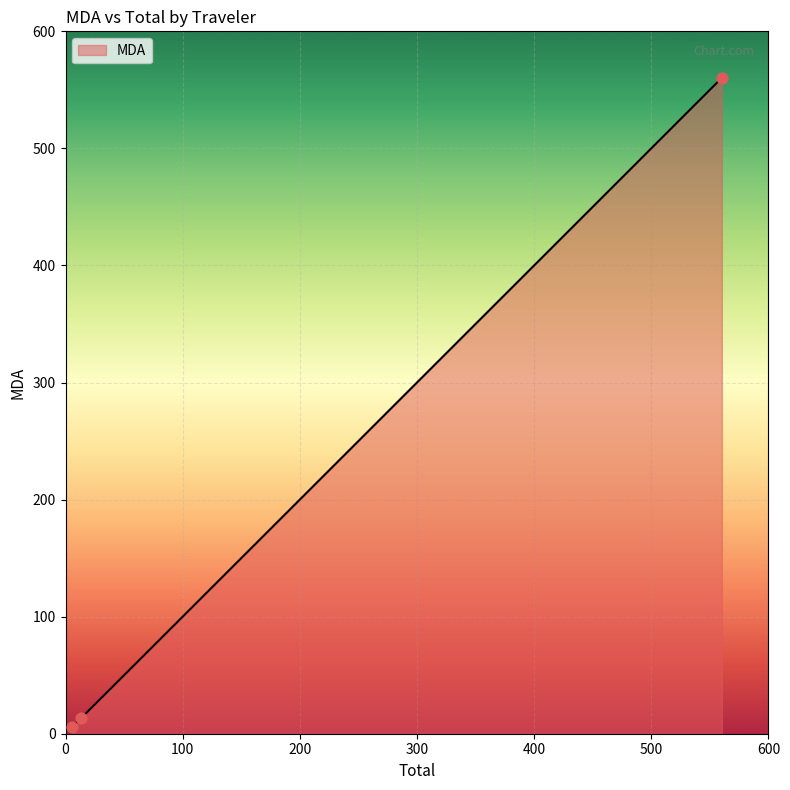

What is the difference between the maximum and minimum values?

554.4